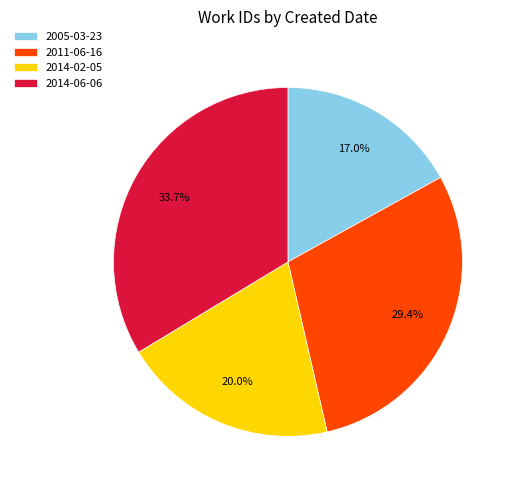

What is the total percentage of 2014-02-05 and 2011-06-16?

49.4%